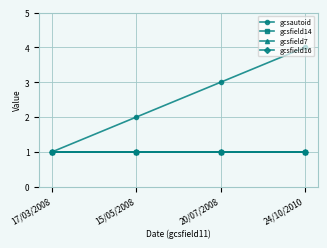

Between 20/07/2008 and 24/10/2010, which series saw the biggest shift?

gcsautoid